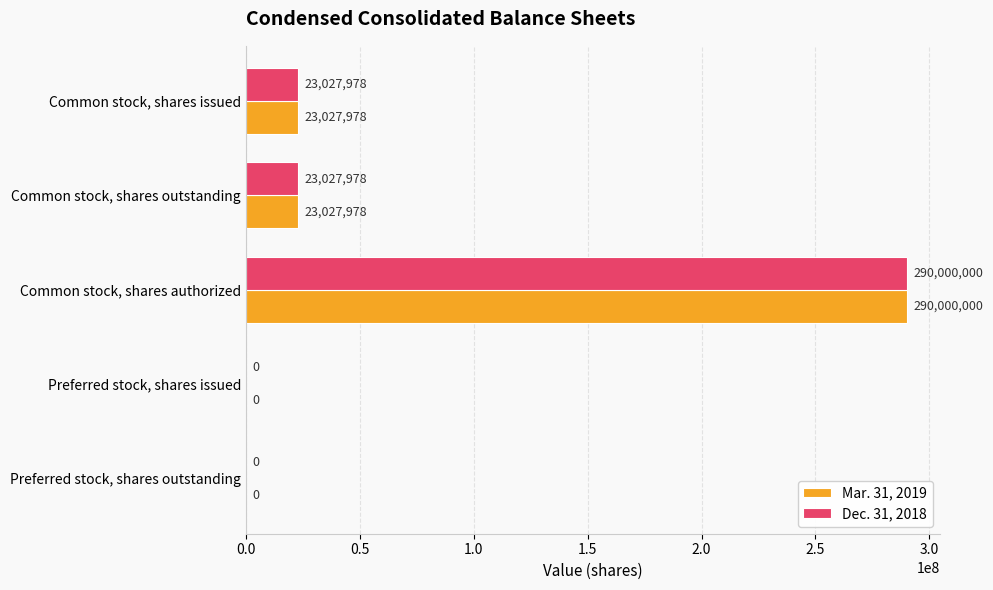

Which category has the highest value across all series?

Common stock, shares authorized